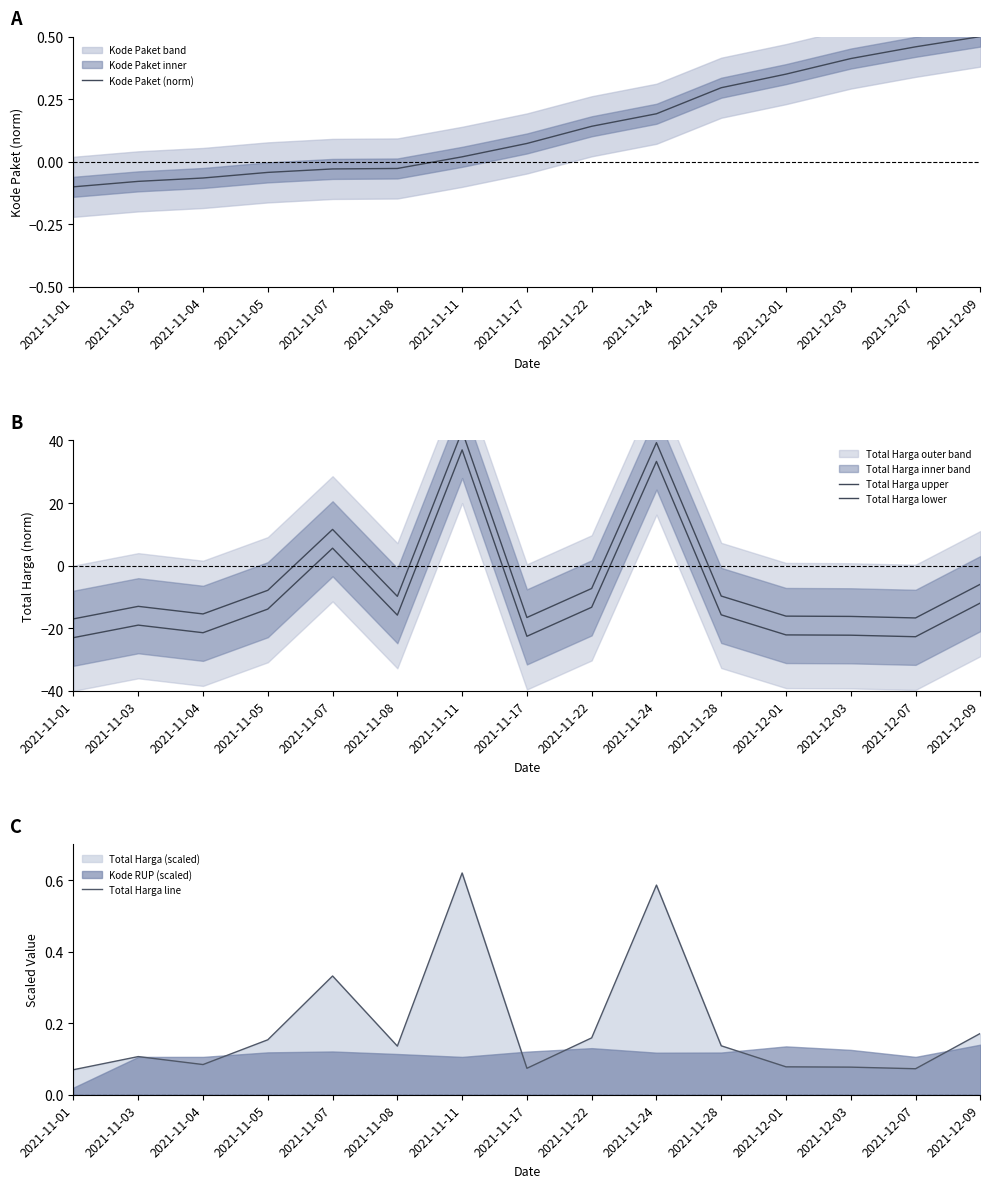

How many lines are shown in the chart?

4